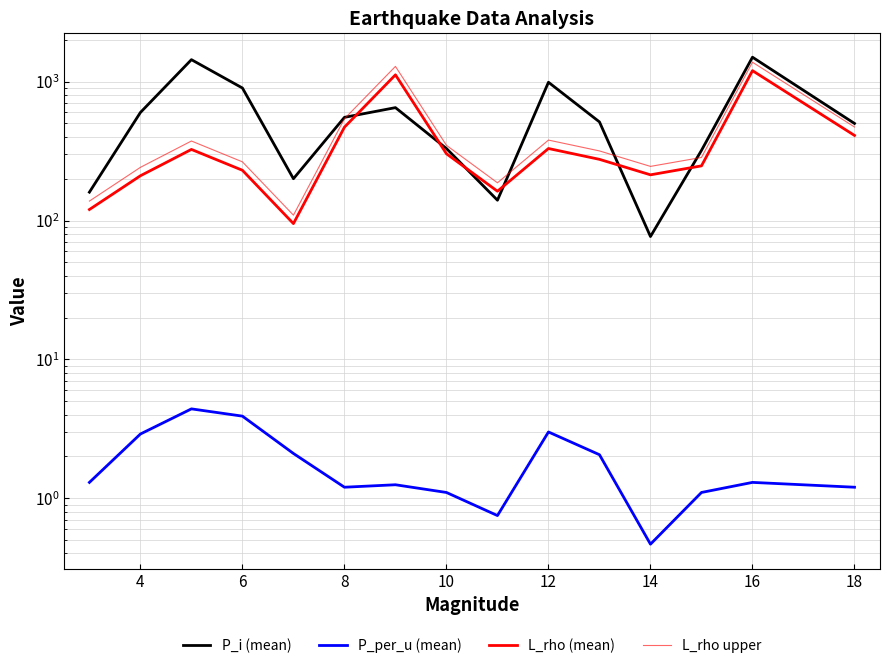

Reading left to right, what are all the values shown in this chart?

P_i (mean): 160.0	600.0	1440.0	900.0	200.0	553.3	650.0	330.0	140.0	990.0	512.9	76.7	320.0	1500.0	500.0
P_per_u (mean): 1.3	2.9	4.4	3.9	2.1	1.2	1.2	1.1	0.8	3.0	2.1	0.5	1.1	1.3	1.2
L_rho (mean): 120.0	210.0	325.0	230.0	95.0	470.0	1120.0	302.5	162.5	330.0	275.7	213.3	247.5	1200.0	410.0
L_rho upper: 138.0	241.5	373.7	264.5	109.2	540.5	1288.0	347.9	186.9	379.5	317.1	245.3	284.6	1380.0	471.5